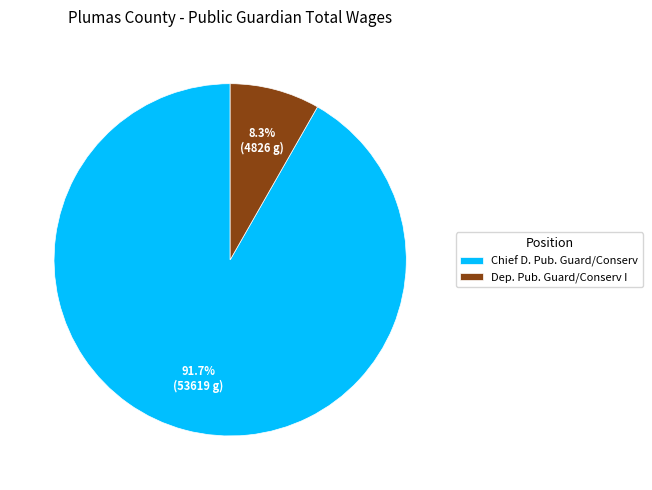

Is there any slice that represents more than half of the pie?

Yes